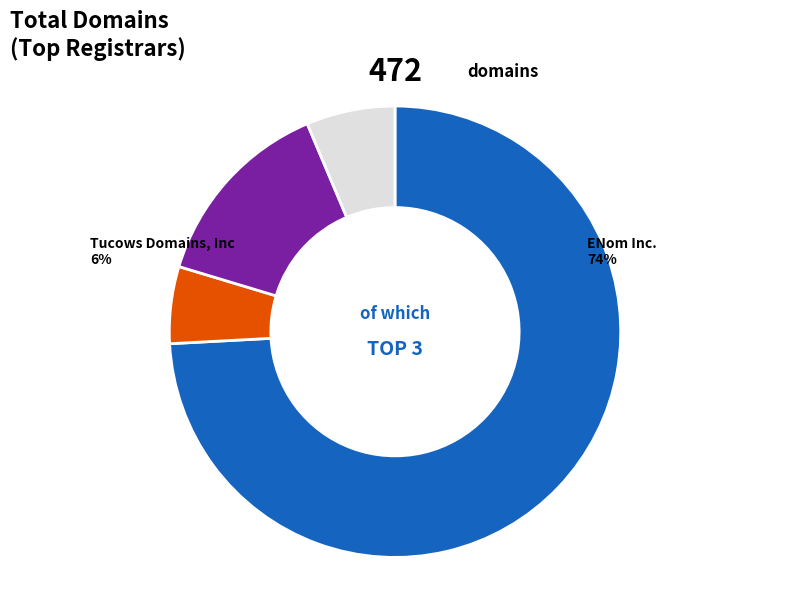

Which has a higher value, 1&1 Internet SE or PSI-USA, Inc. dba Domain Robot?

1&1 Internet SE